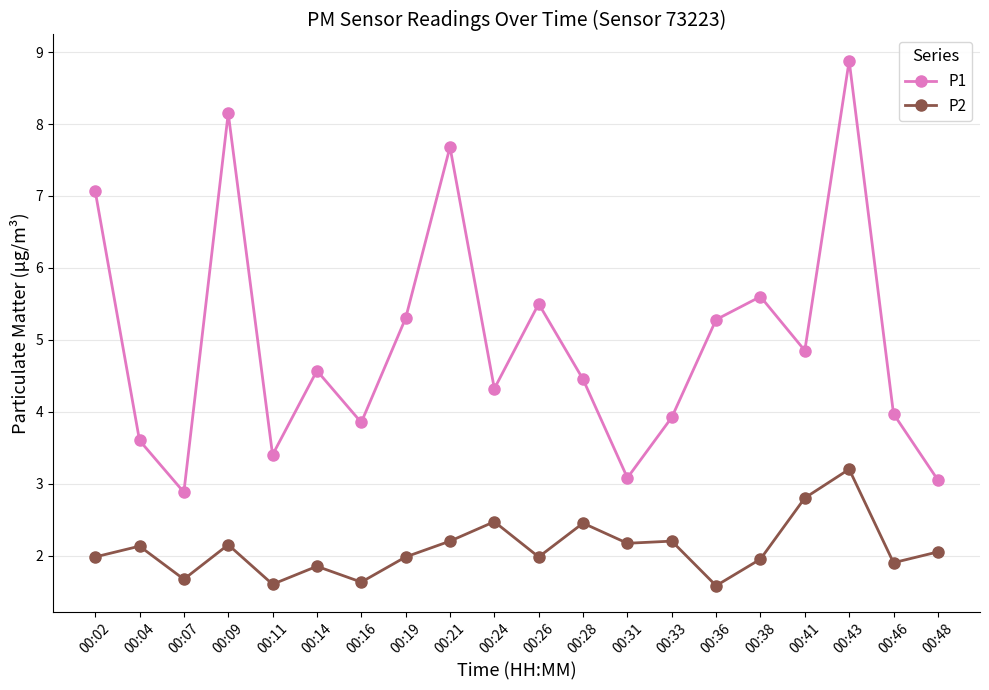

Which category has the highest value across all series?

00:43